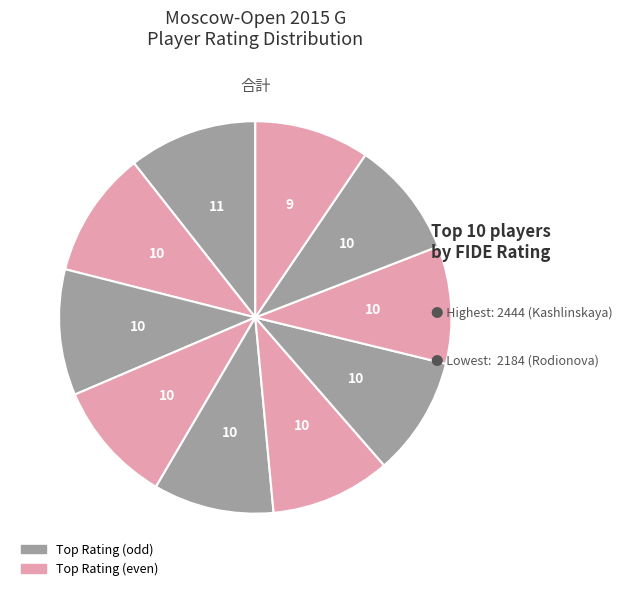

To the nearest percent, what is the average slice percentage?

10%